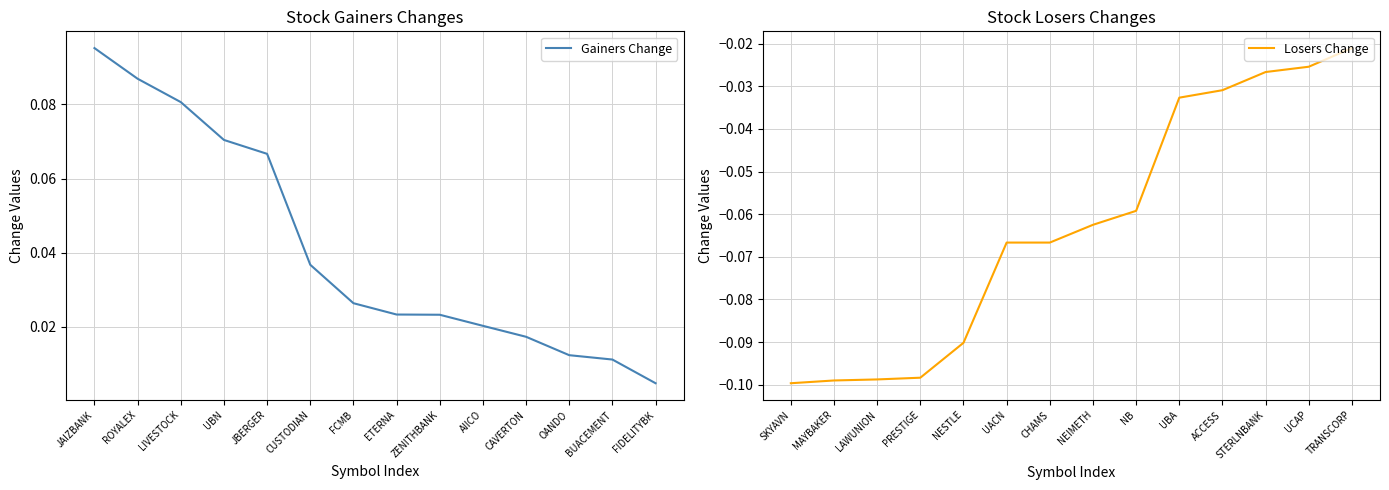

Which series has the widest spread of values?

Gainers Change